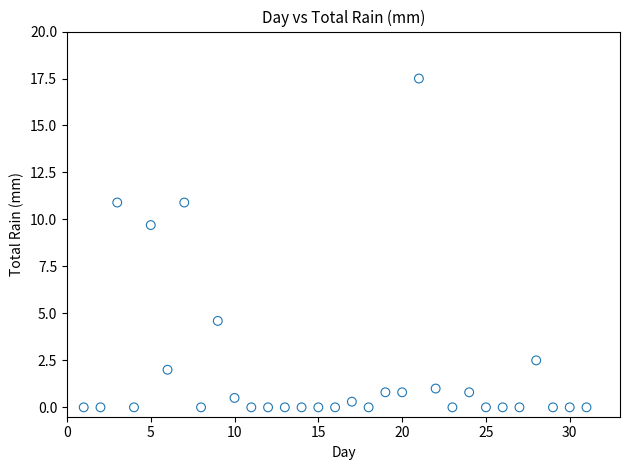

What is the range of Y values (max minus min)?

17.5